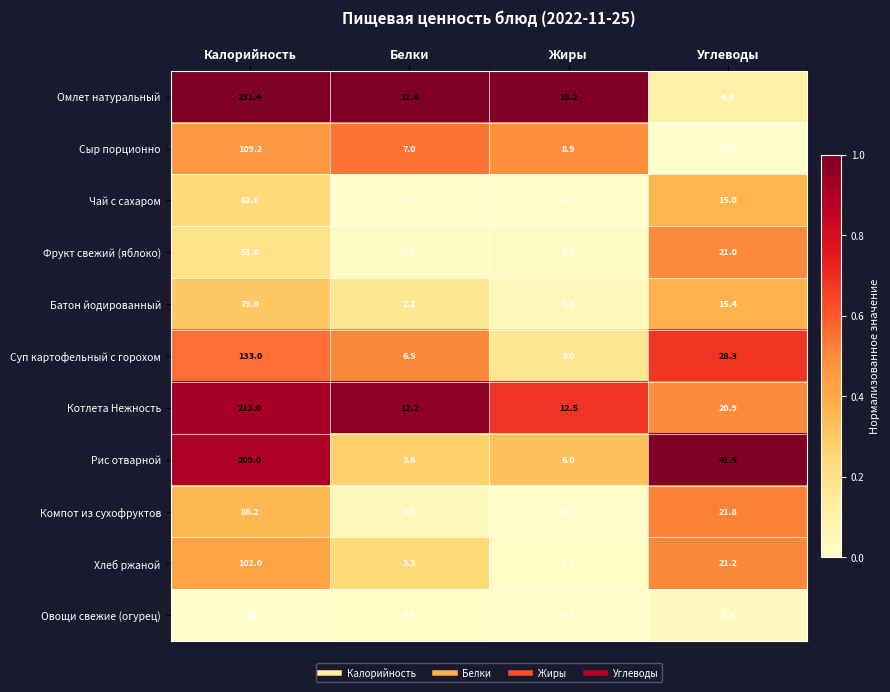

Count the number of data series in this chart.

11